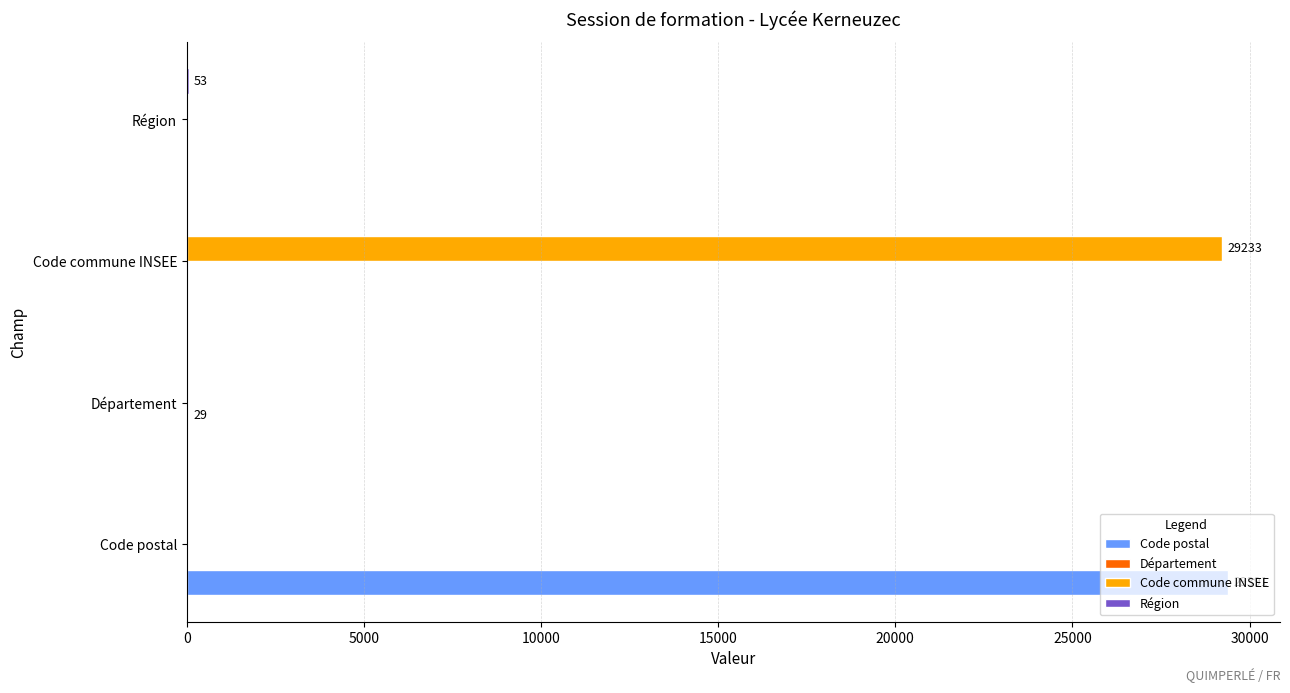

What is the maximum value shown in the chart?

29391